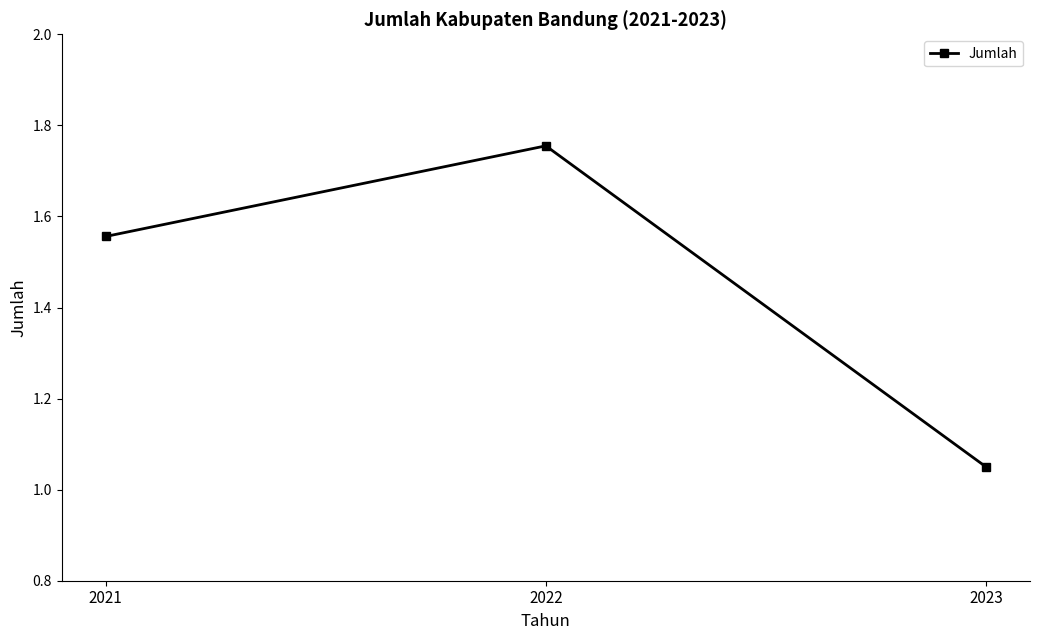

The value at 2021 is 0.7. True or false?

False